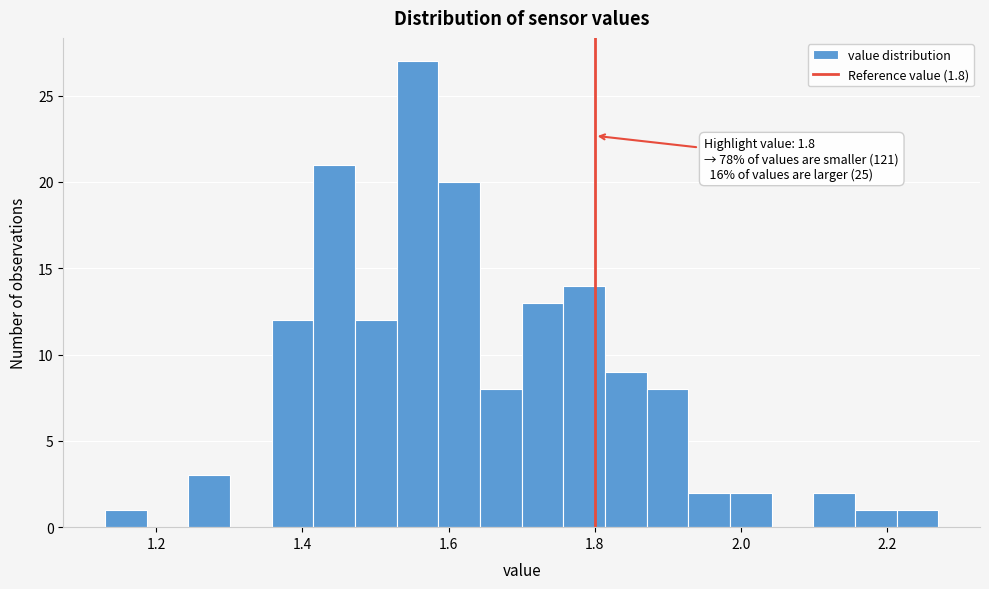

Around what value on the x-axis is the tallest bar? Give the approximate position of its centre, as read against the axis.

1.56